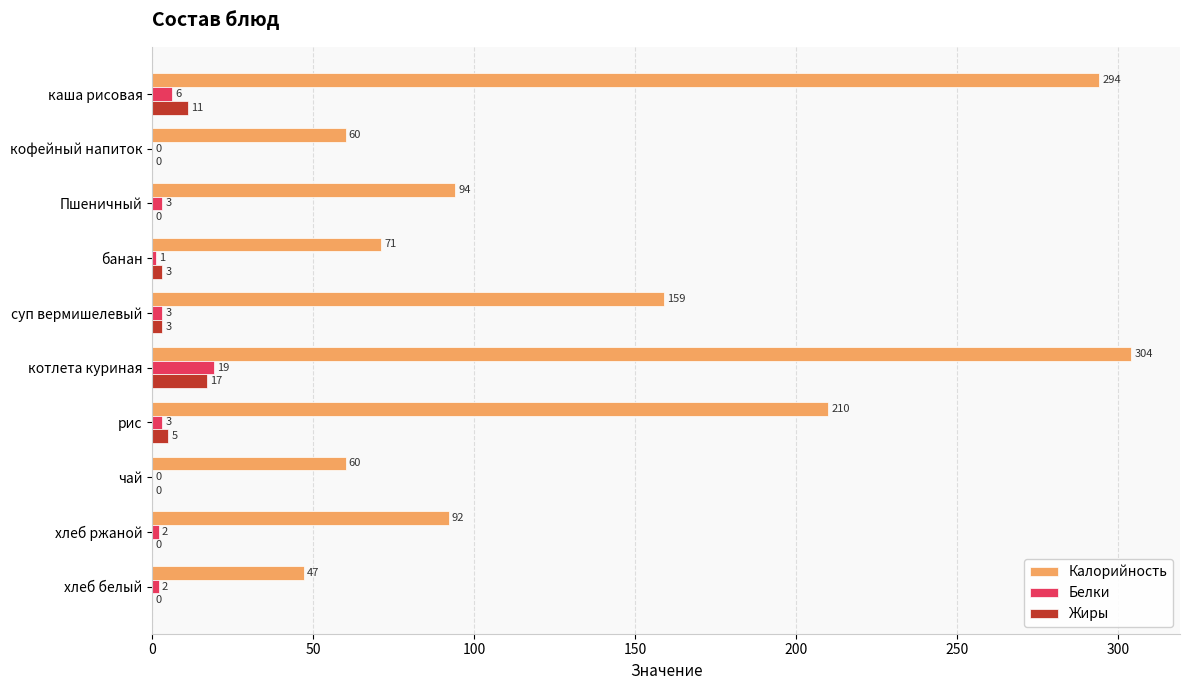

Which category has the highest value across all series?

котлета куриная